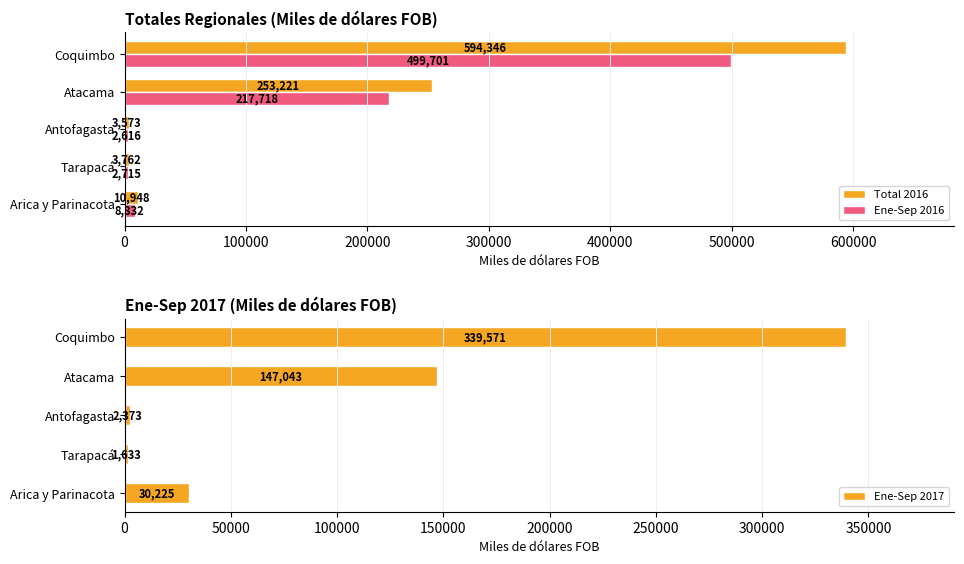

Count the number of categories in the chart.

5